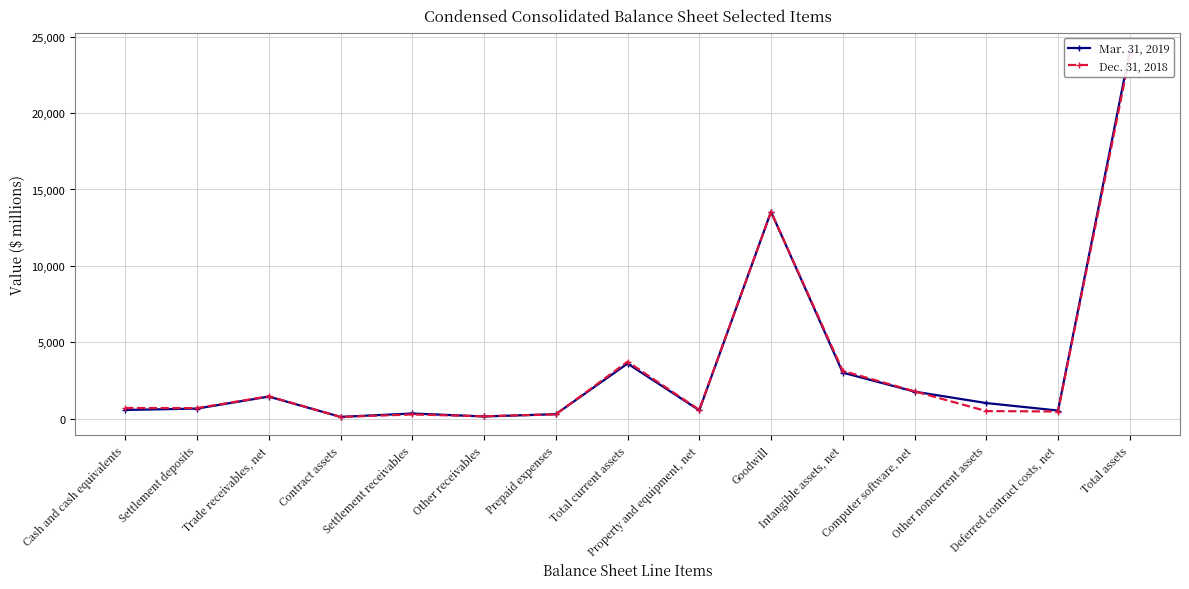

Reading left to right, transcribe all the data shown in this chart.

Mar. 31, 2019: 576	666	1451	123	346	150	299	3611	556	13544	3019	1777	1028	538	24073
Dec. 31, 2018: 703	700	1472	123	281	166	288	3733	587	13545	3132	1795	503	475	23770